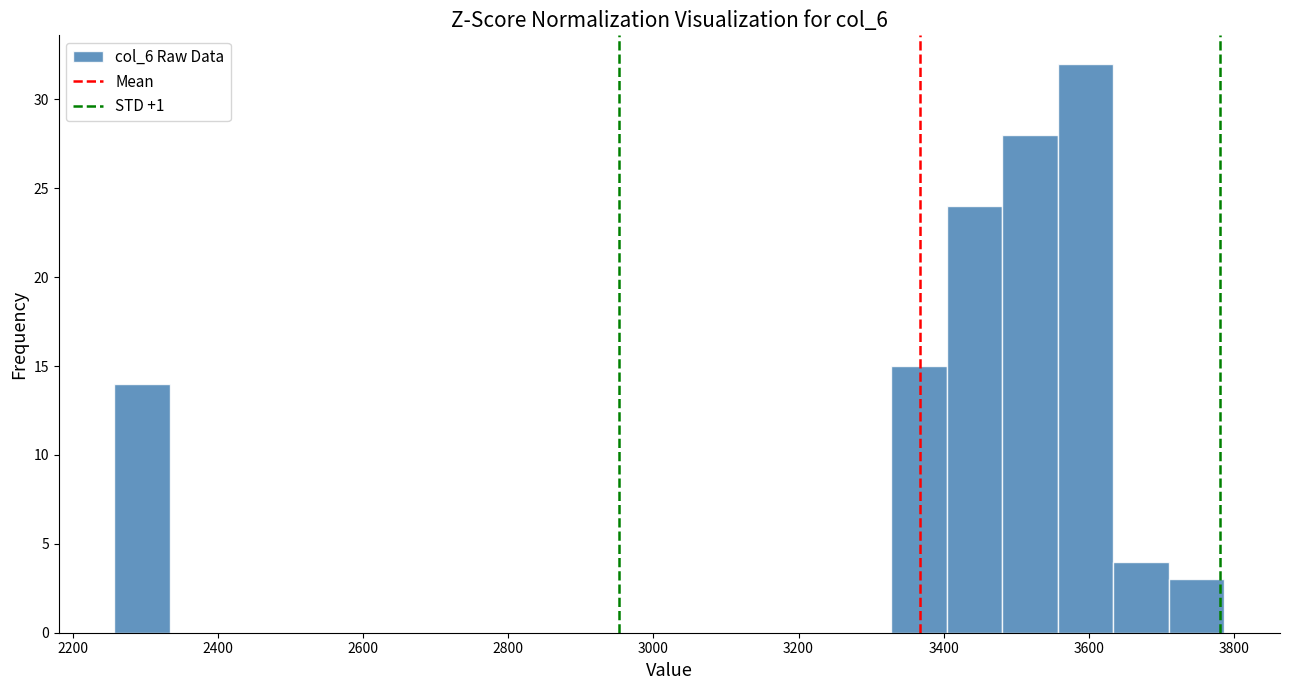

Read against the x-axis, roughly where is the centre of the tallest bar?

3600